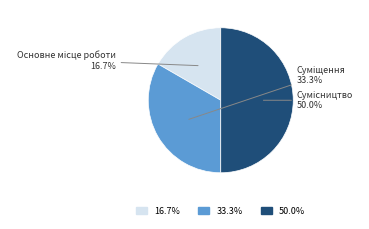

To the nearest percent, what is the combined percentage of Сумісництво and Суміщення?

83%